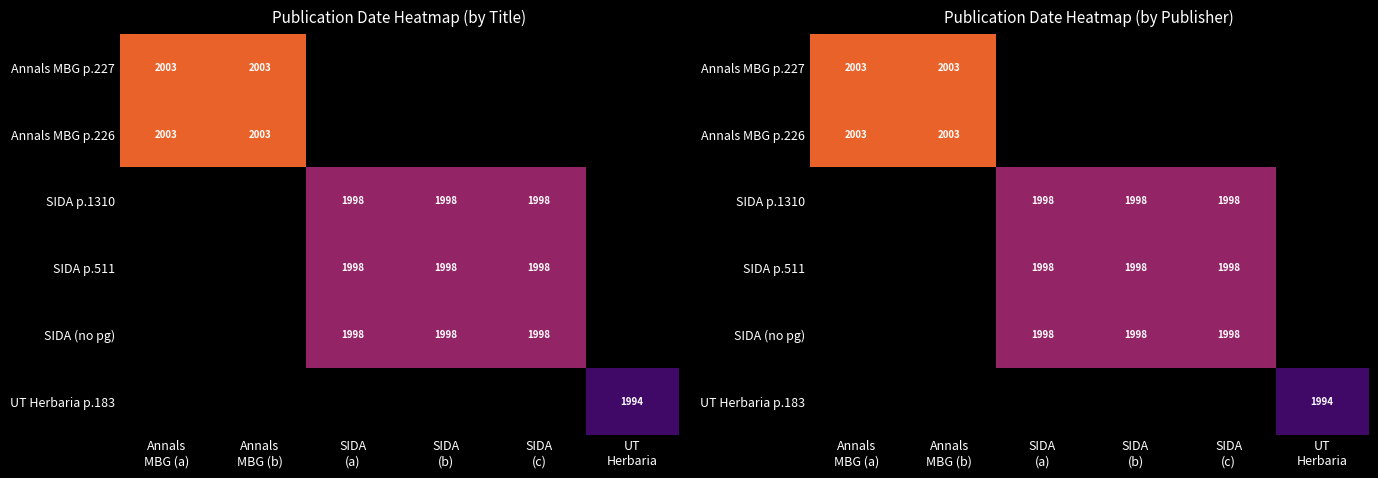

Count the number of categories in the chart.

6